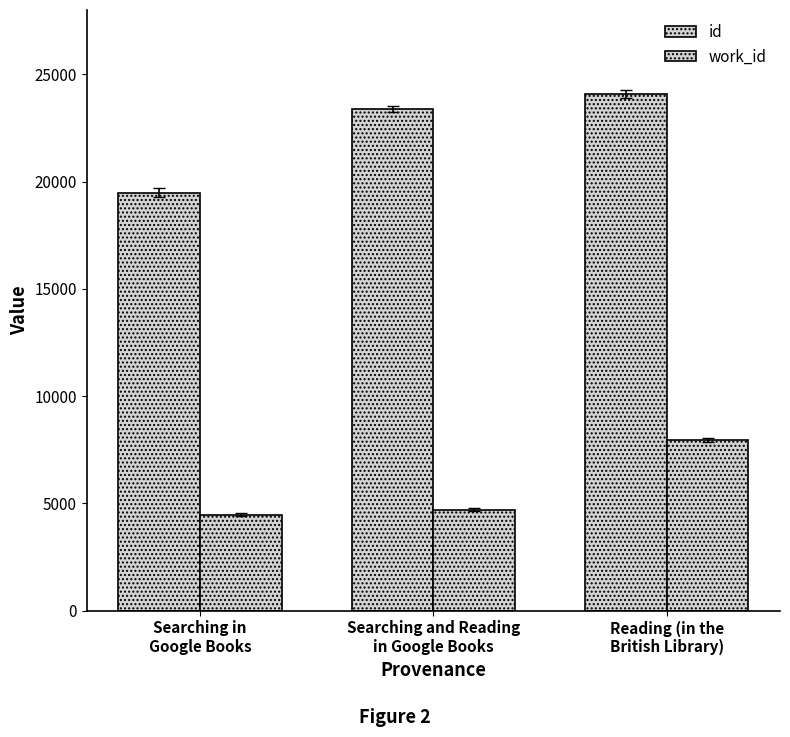

At which label is id closest to 21794?

Searching and Reading
in Google Books